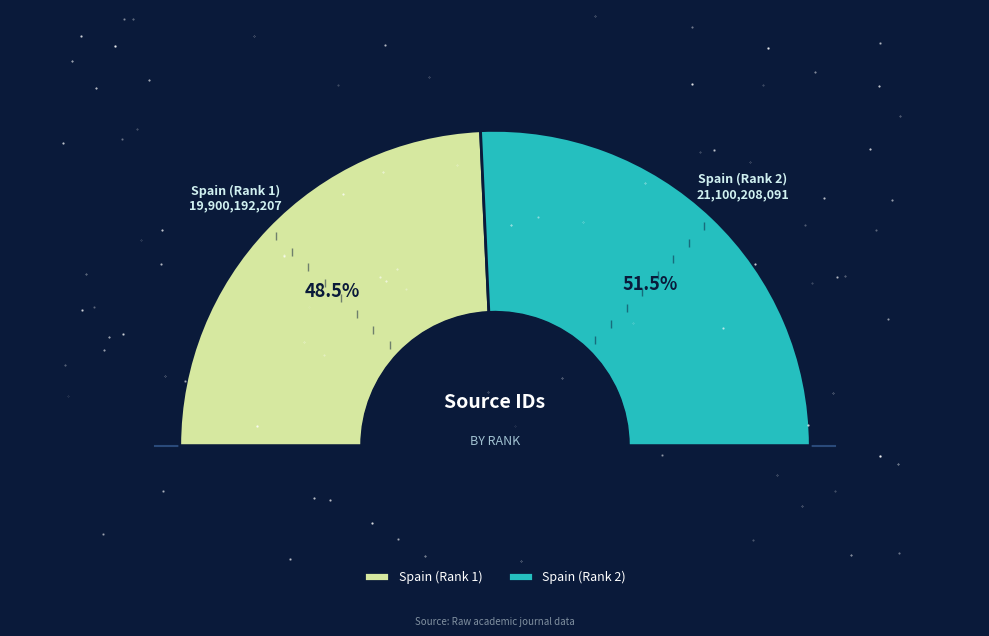

To the nearest percent, what is the average slice percentage?

50%